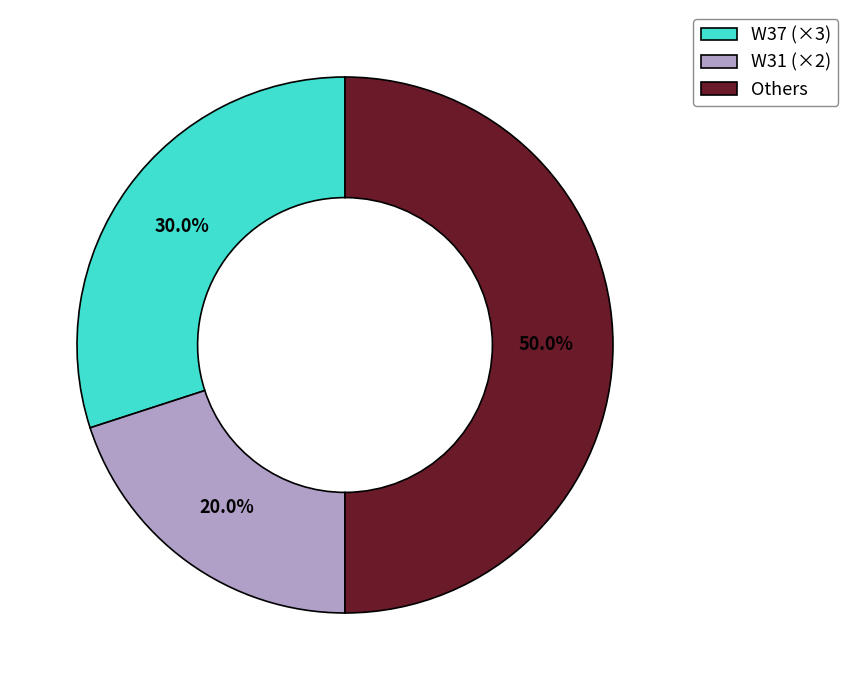

To the nearest percent, what is the difference between the largest and smallest slice percentages?

30%